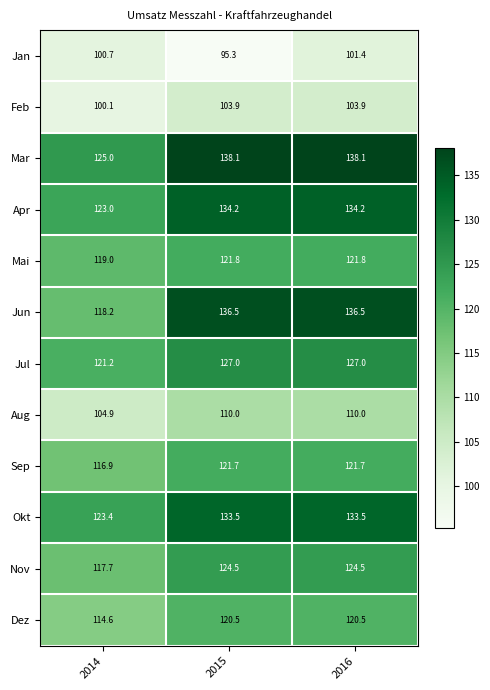

What is the difference between the maximum and minimum values in the Sep series?

4.8